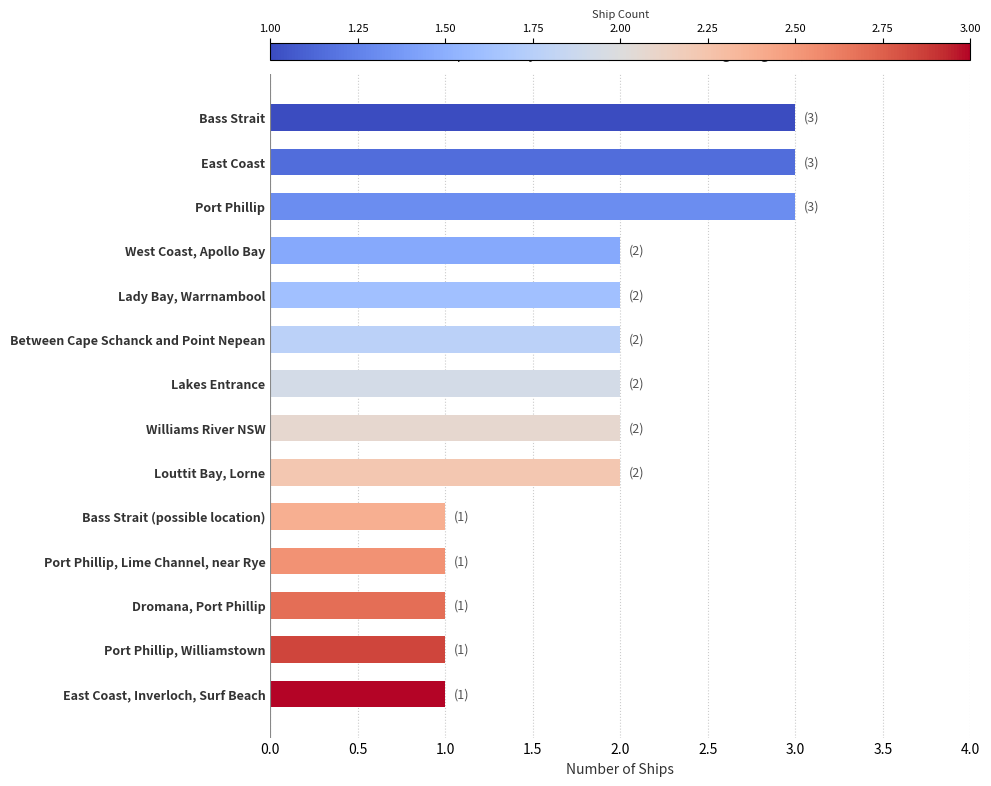

What is the smallest value displayed?

1